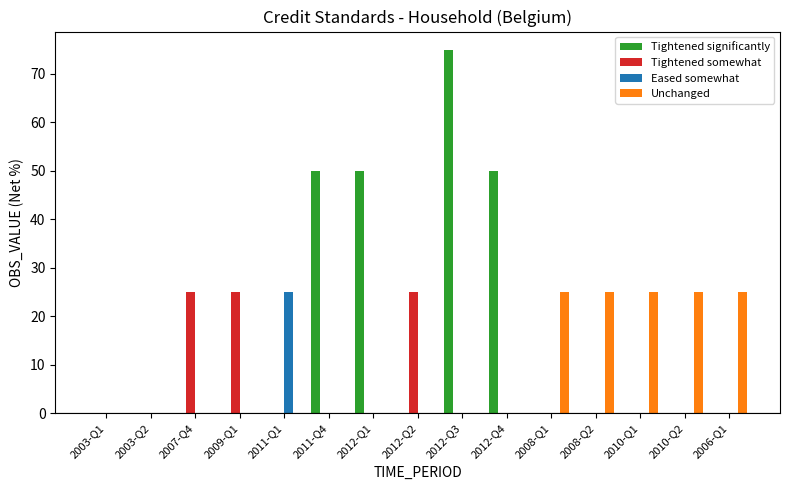

How many categories are shown in the chart?

15